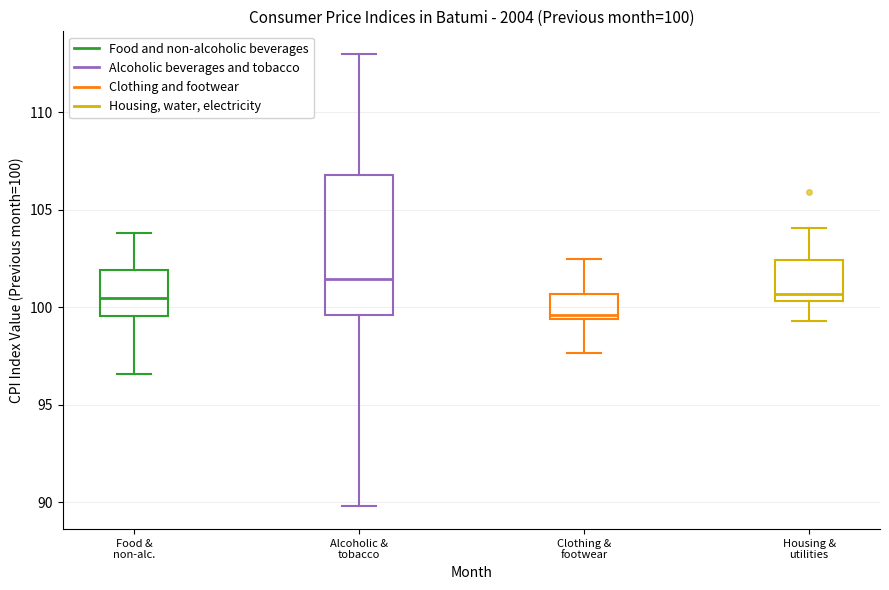

Which box is the tallest, from its lower edge to its upper edge?

Alcoholic & tobacco